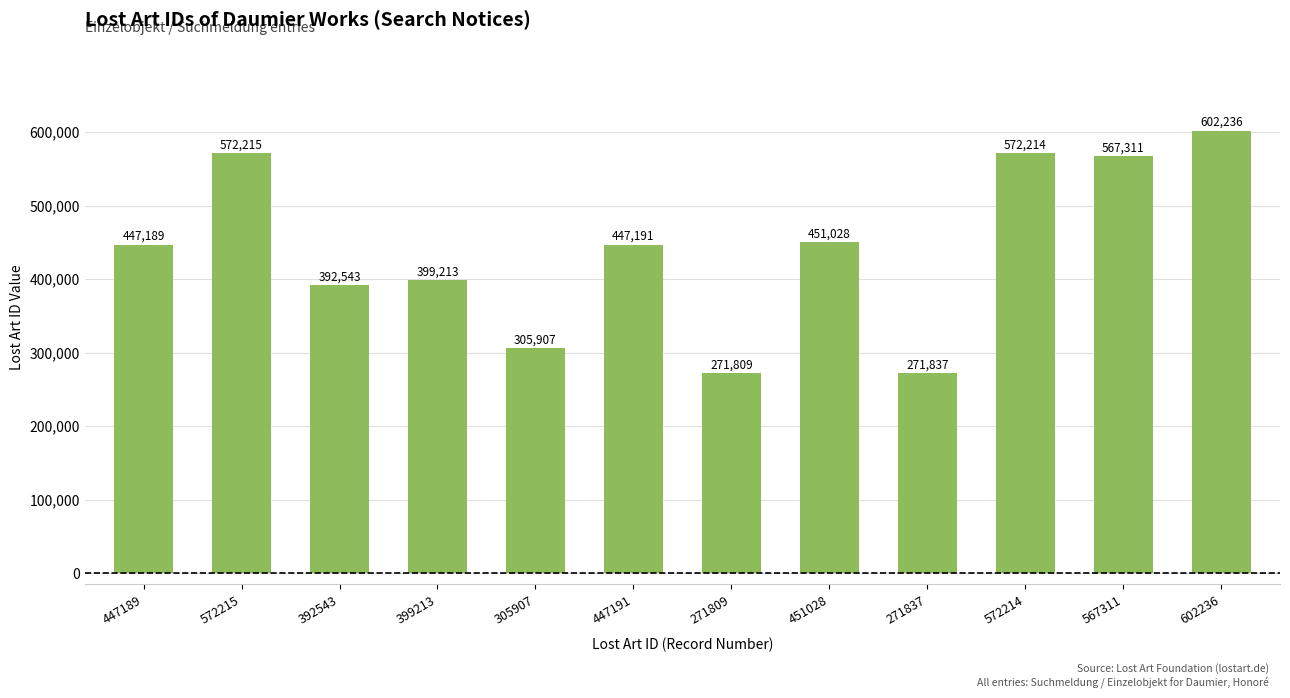

What is the difference between the maximum and second lowest values?

330399